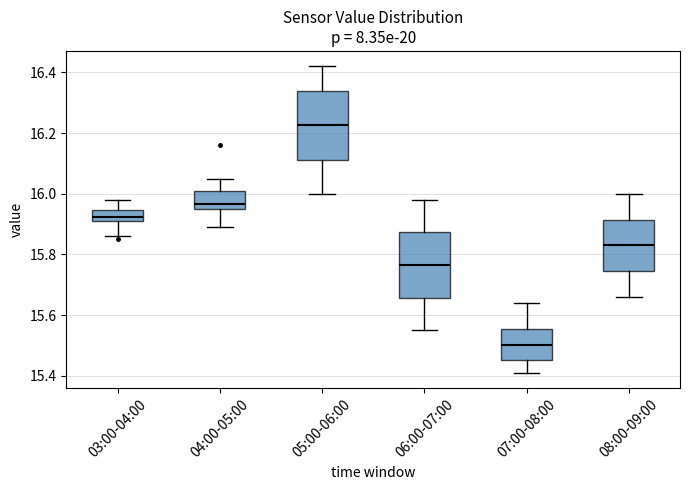

Reading left to right, read every box against the y-axis: the position of its median line, the range the box covers, and the ends of its whiskers. The values are not printed on the chart, so give them approximately, as read against the axis.

03:00-04:00: median 15.92 (inside the box), box 15.92 to 15.94, whiskers 15.86 to 15.98
04:00-05:00: median 15.96 (just above the box's lower edge), box 15.96 to 16.00, whiskers 15.90 to 16.06
05:00-06:00: median 16.22, box 16.12 to 16.34, whiskers 16.00 to 16.42
06:00-07:00: median 15.76, box 15.66 to 15.88, whiskers 15.56 to 15.98
07:00-08:00: median 15.50, box 15.46 to 15.56, whiskers 15.42 to 15.64
08:00-09:00: median 15.84, box 15.74 to 15.92, whiskers 15.66 to 16.00